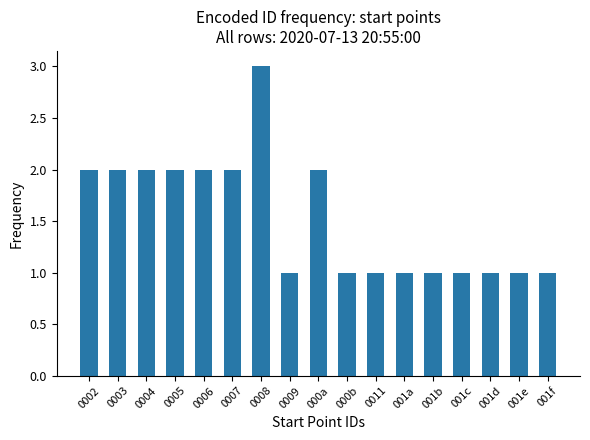

Reading left to right, transcribe all the data shown in this chart.

2	2	2	2	2	2	3	1	2	1	1	1	1	1	1	1	1